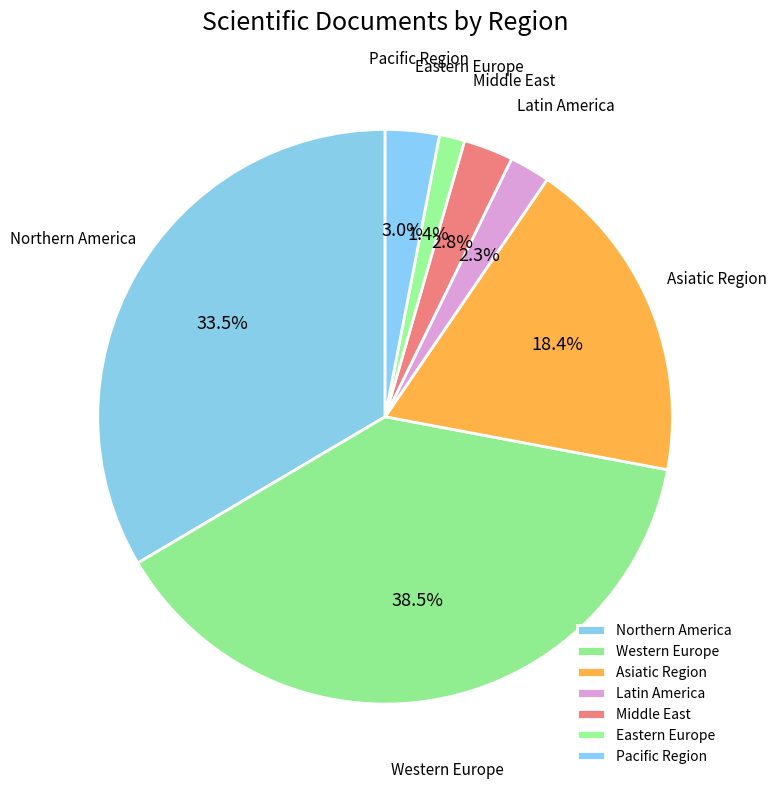

Which slice is the largest?

Western Europe